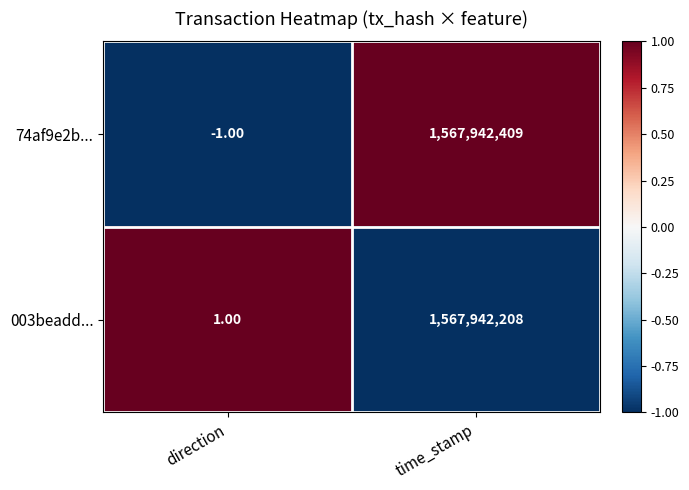

Rank the series by their average value, from lowest to highest.

003beadd..., 74af9e2b...